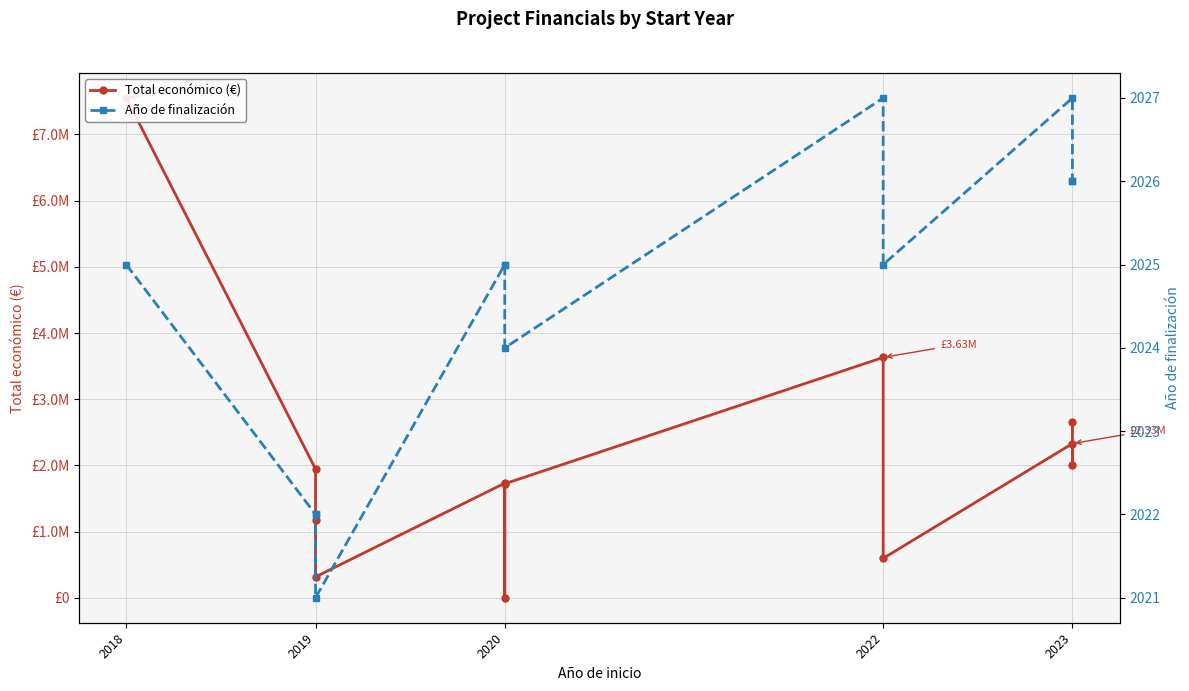

Reading left to right, what are all the values shown in this chart?

Total económico (€): 7550949	1945914	1172994	316131	1732084	971	1722411	3631233	596368	2329944	2007637	2657110
Año de finalización: 2025	2022	2022	2021	2025	2025	2024	2027	2025	2027	2026	2026